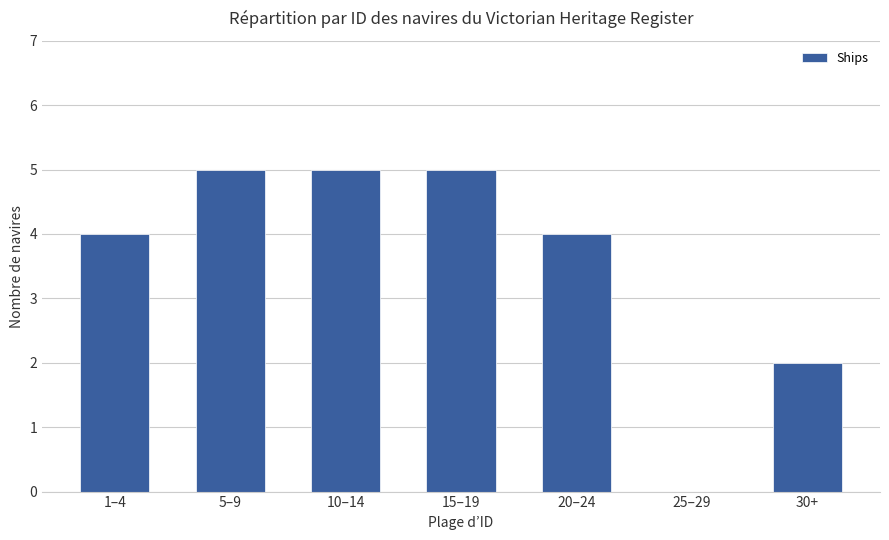

What value does the data have at 30+?

2